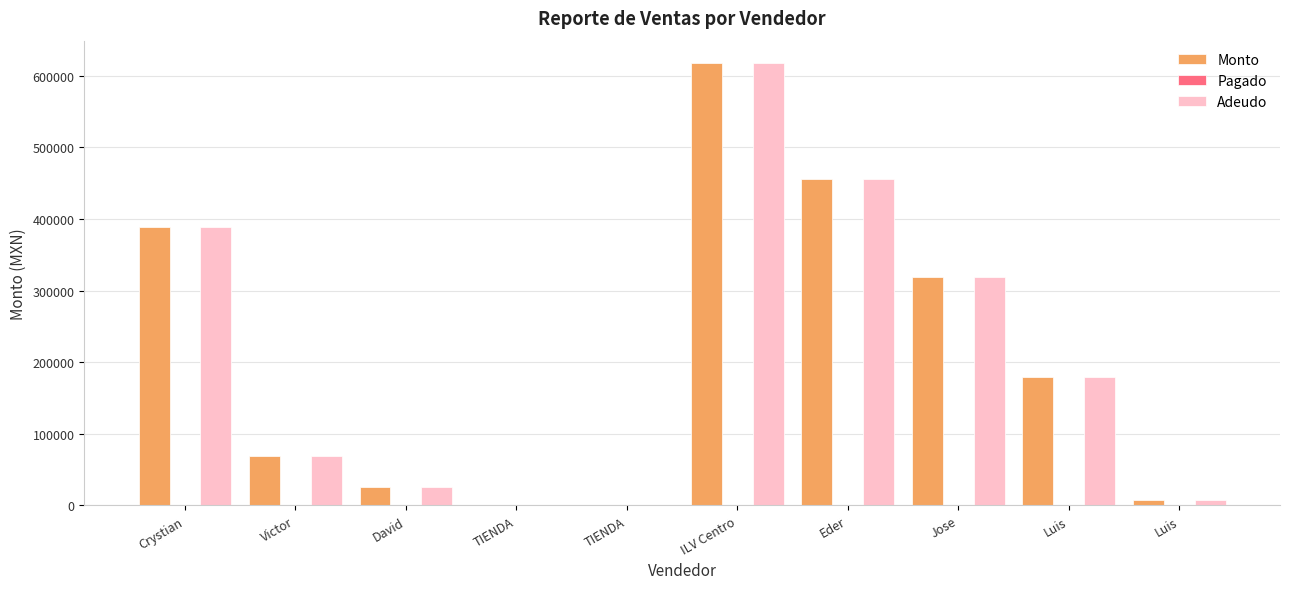

How many groups of bars are there?

10